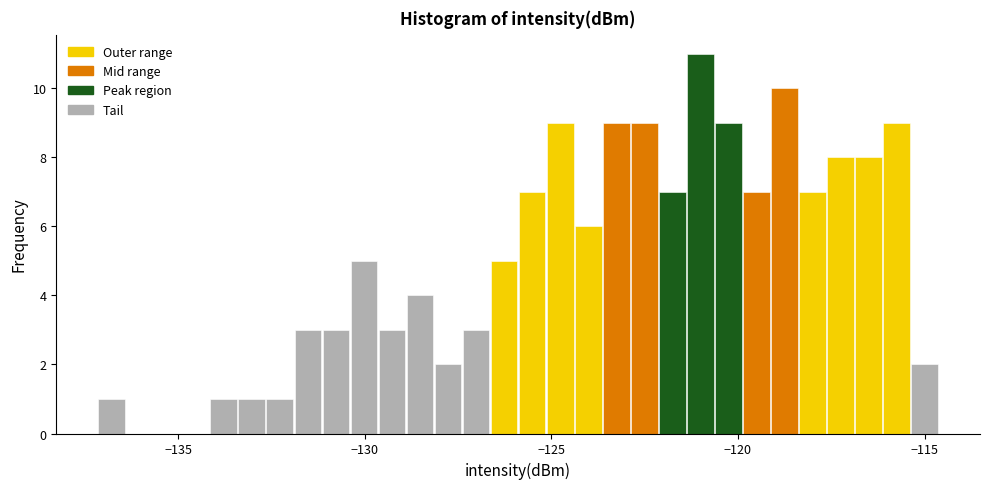

Read against the x-axis, roughly where is the centre of the tallest bar?

-121.0